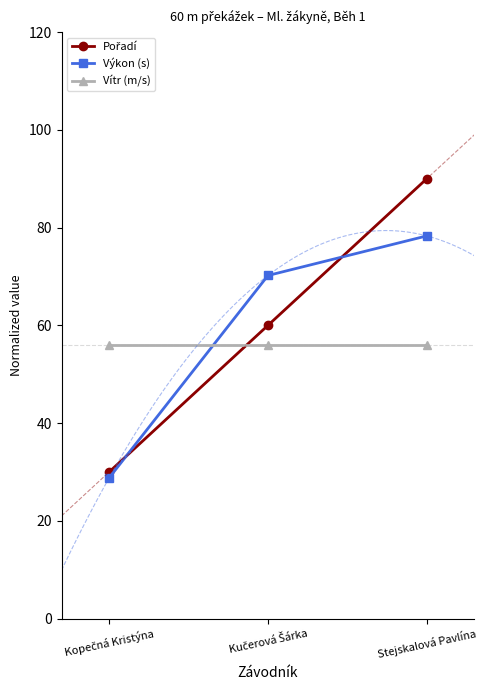

Rank the series at Kopečná Kristýna from lowest to highest value.

Výkon (s), Pořadí, Vítr (m/s)